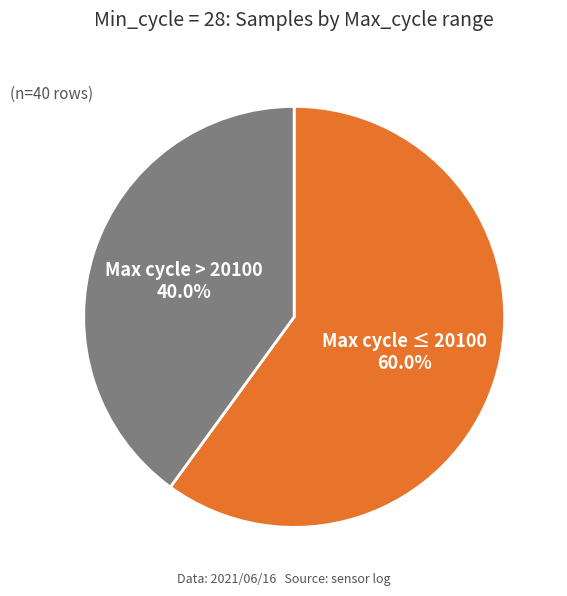

Which category has the smallest portion of the pie?

Max cycle > 20100